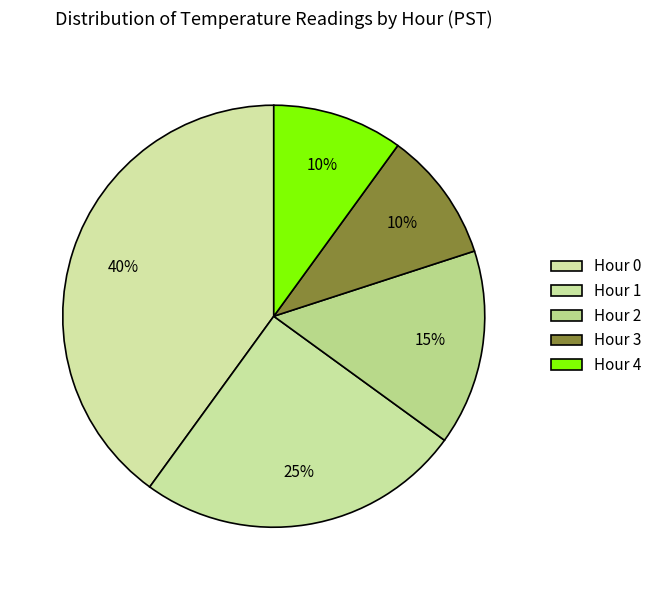

What is the largest slice in the pie chart?

Hour 0